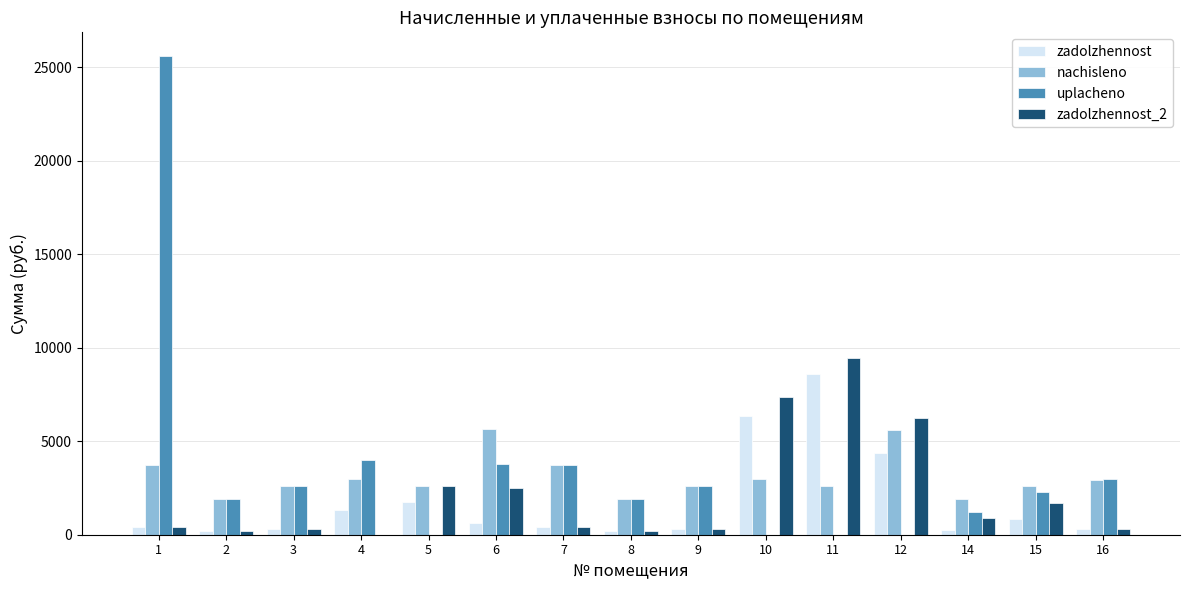

How many groups of bars are there?

15